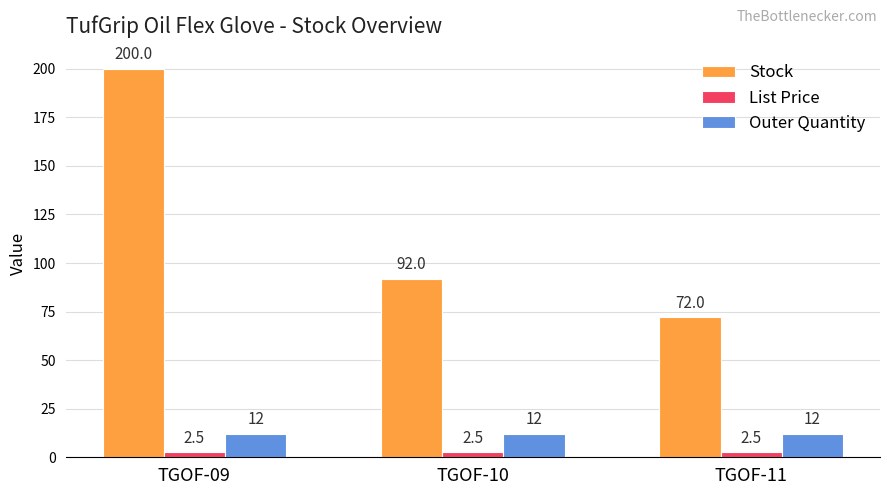

Reading right to left, transcribe all the data shown in this chart.

Stock: TGOF-11=72.0	TGOF-10=92.0	TGOF-09=200.0
List Price: TGOF-11=2.5	TGOF-10=2.5	TGOF-09=2.5
Outer Quantity: TGOF-11=12.0	TGOF-10=12.0	TGOF-09=12.0